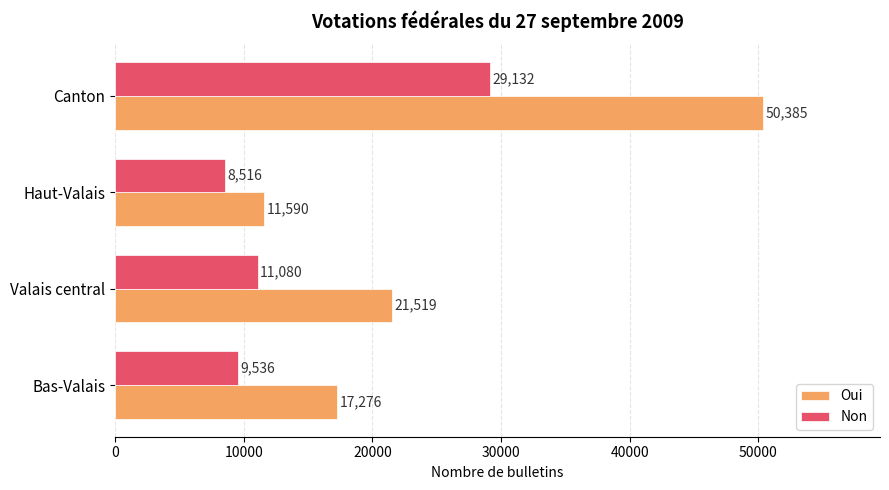

Which label corresponds to the largest value in the chart?

Canton